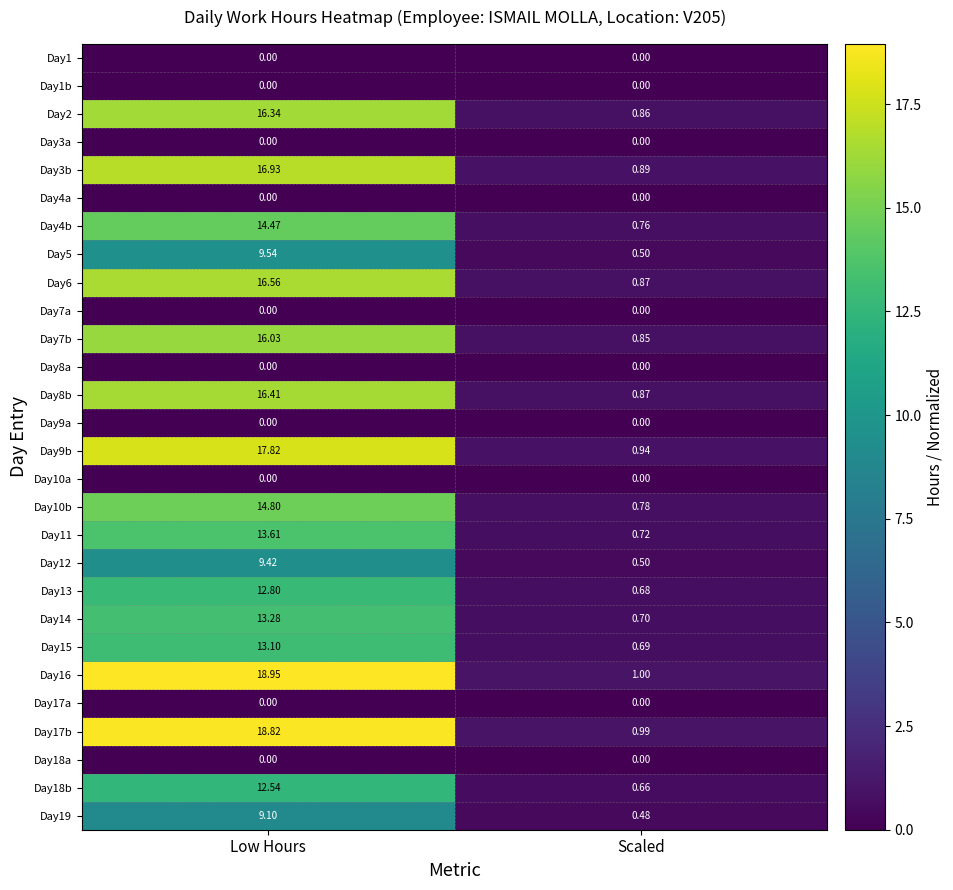

Which series has the largest range (max minus min)?

Day16